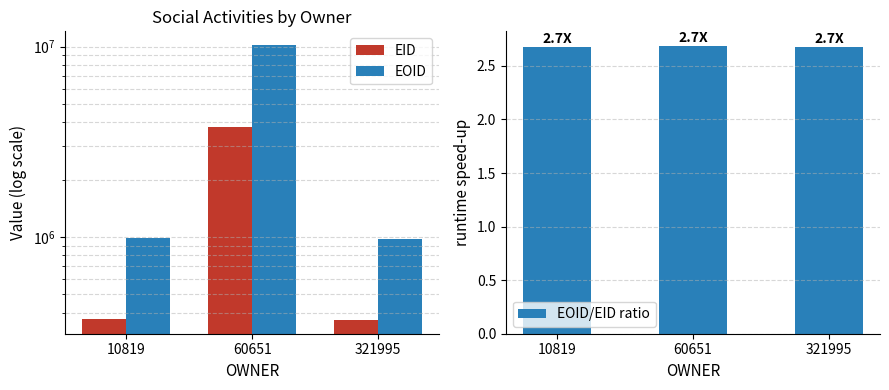

How many series are shown in this chart?

3